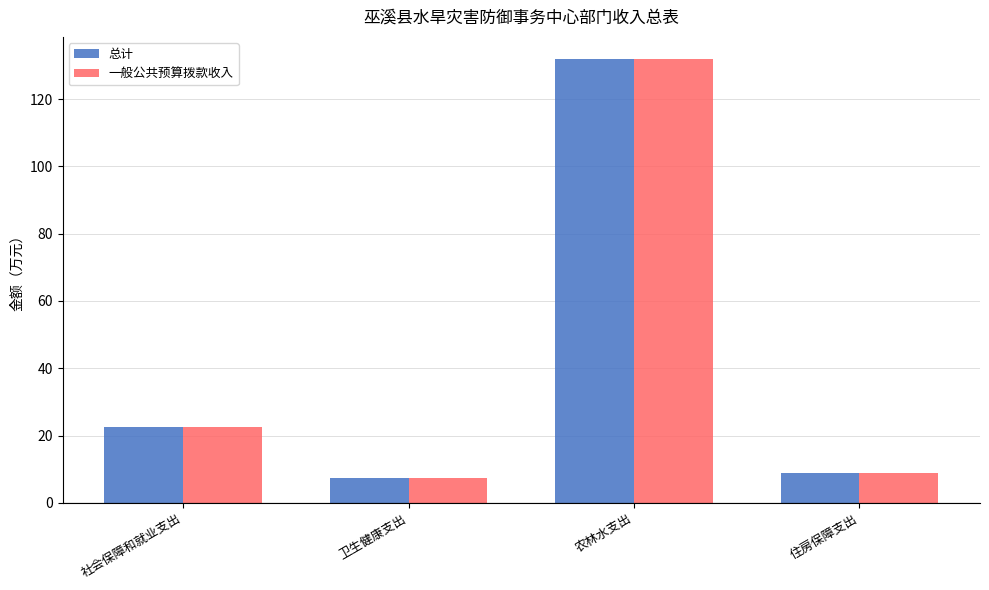

True or false: 一般公共预算拨款收入 has a value of 131.9 at 农林水支出.

True